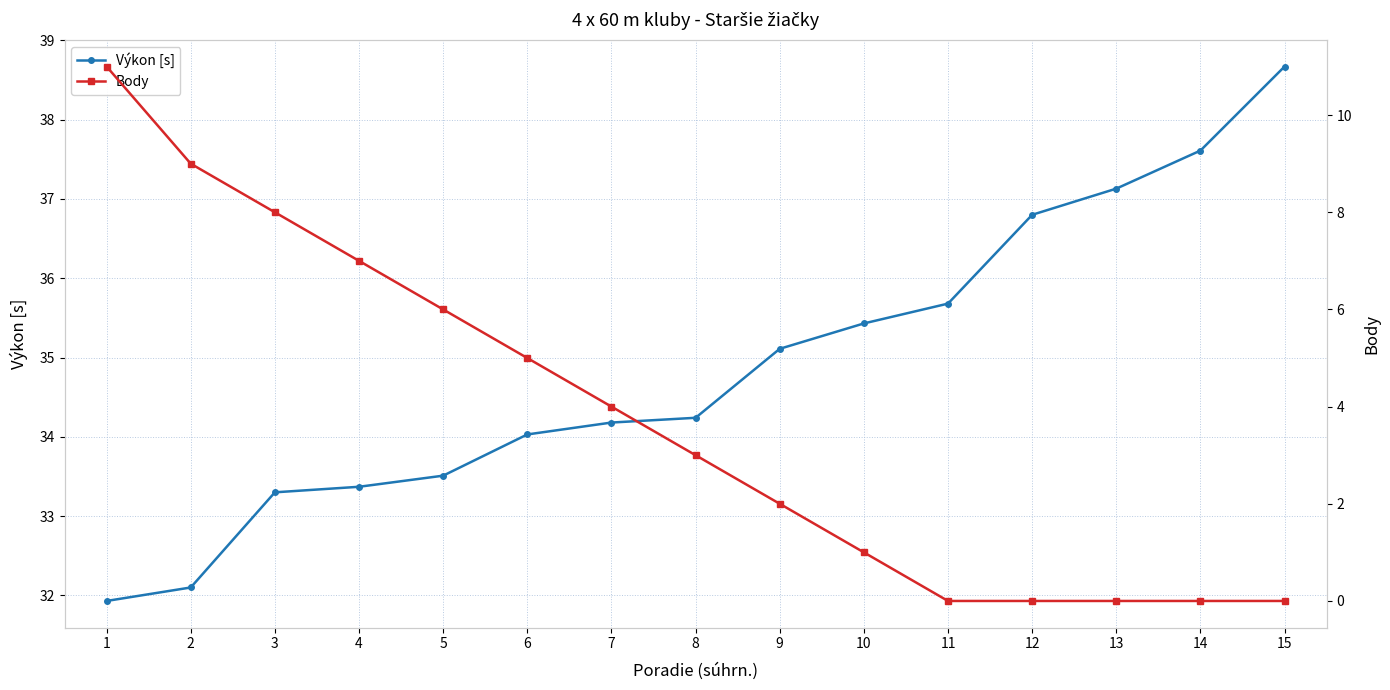

How many values in the Výkon [s] series are below 34?

5